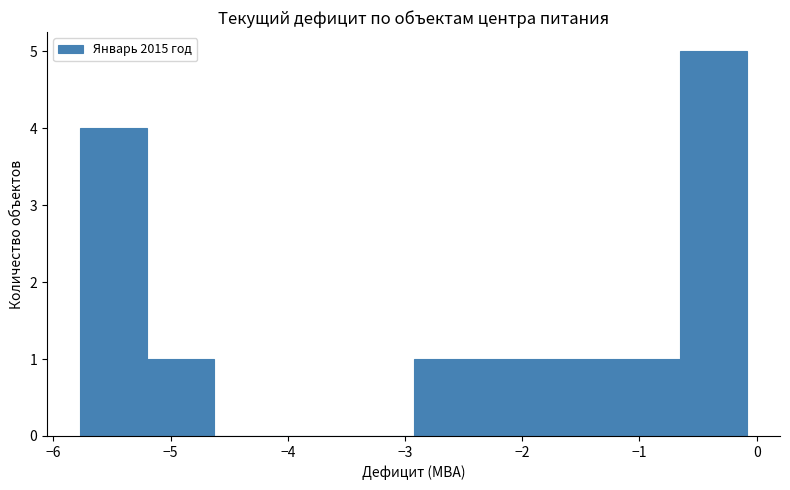

Reading left to right, transcribe this chart: for each bar, give the range it covers on the x-axis and its height. Neither the bar edges nor the heights are printed on the chart, so give them approximately, as read against the axes.

-5.8 to -5.2: 4
-5.2 to -4.6: 1
-4.6 to -4.1: 0
-4.1 to -3.5: 0
-3.5 to -2.9: 0
-2.9 to -2.4: 1
-2.4 to -1.8: 1
-1.8 to -1.2: 1
-1.2 to -0.7: 1
-0.7 to -0.1: 5